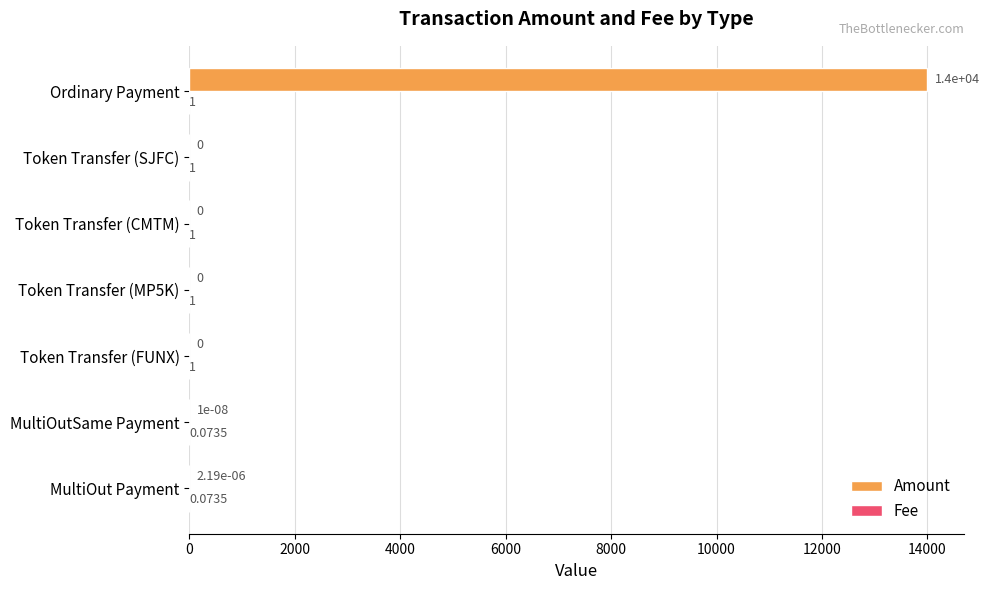

At which category is the sum across all series the highest?

Ordinary Payment